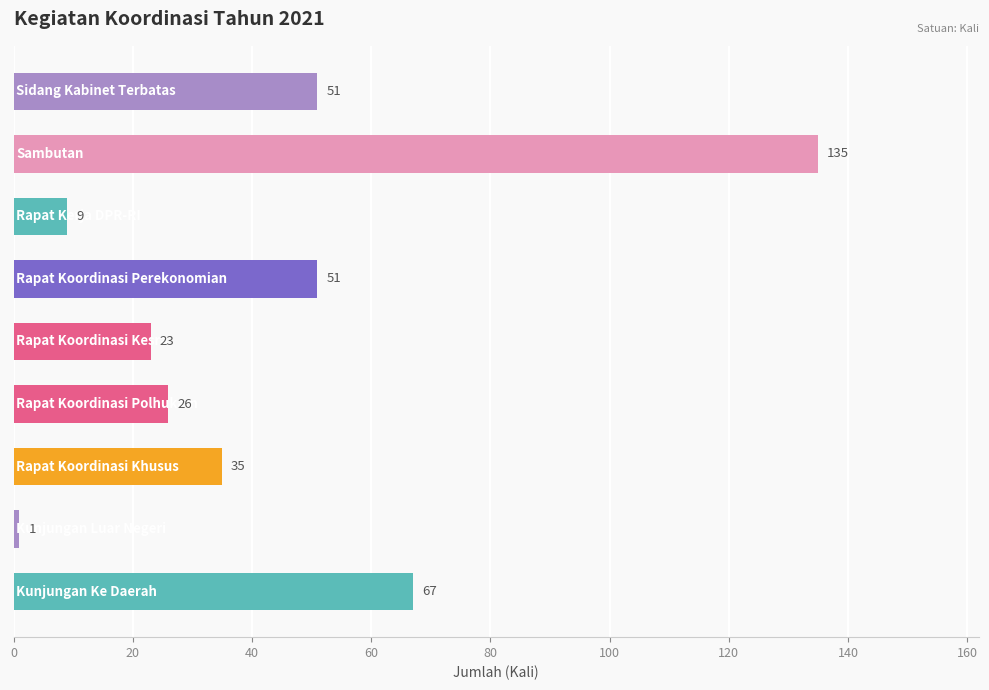

What is the difference between the second highest and minimum values?

66